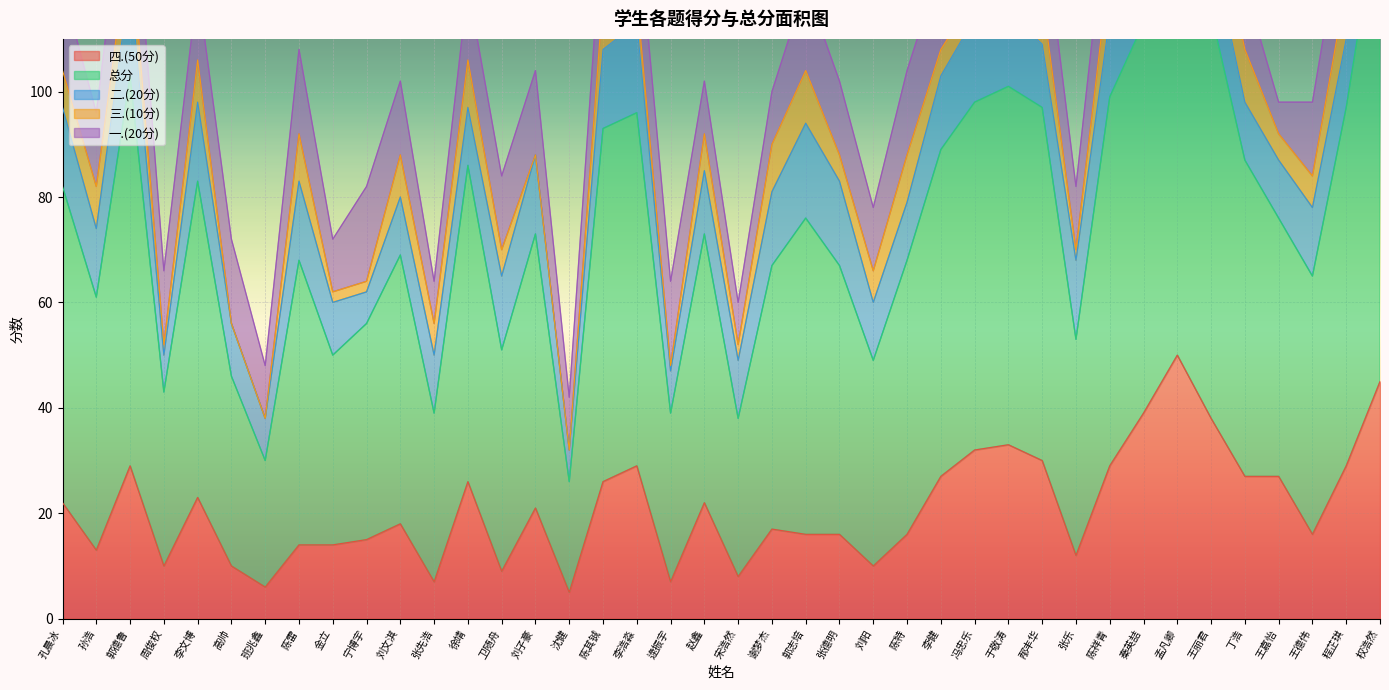

Reading right to left, extract all data points from this chart.

四.(50分): 45	29	16	27	27	38	50	39	29	12	30	33	32	27	16	10	16	16	17	8	22	7	29	26	5	21	9	26	7	18	15	14	14	6	10	23	10	29	13	22
总分: 92	68	49	49	60	77	96	74	70	41	67	68	66	62	52	39	51	60	50	30	51	32	67	67	21	52	42	60	32	51	41	36	54	24	36	60	33	74	48	60
二.(20分): 19	13	13	11	11	13	19	16	15	15	12	14	16	14	11	11	16	18	14	11	12	8	17	15	6	15	14	11	11	11	6	10	15	8	10	15	7	18	13	15
三.(10分): 8	10	6	5	10	10	9	5	10	2	9	9	4	5	9	6	5	10	9	3	7	1	5	10	0	0	5	9	6	8	2	2	9	0	0	8	2	9	8	7
一.(20分): 20	16	14	6	12	16	18	14	16	12	16	12	14	16	16	12	14	16	10	8	10	16	16	16	10	16	14	14	8	14	18	10	16	10	16	14	14	18	14	16